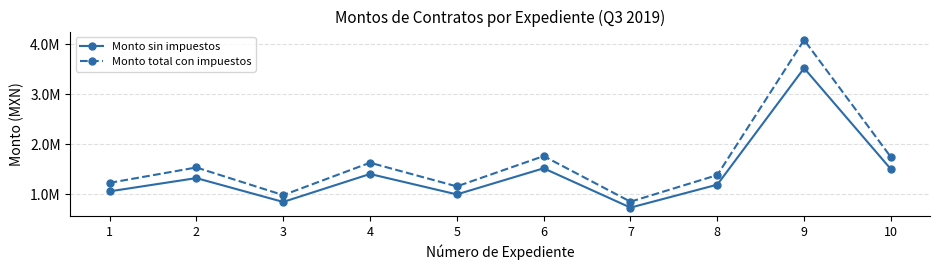

Reading left to right, list all the values displayed in this chart.

Monto sin impuestos: 1=1062115.5	2=1327547.7	3=850707.1	4=1409482.8	5=1001475.9	6=1523414.1	7=737450.7	8=1196408.6	9=3525946.0	10=1505380.7
Monto total con impuestos: 1=1232054.0	2=1539955.3	3=986820.2	4=1635000.0	5=1161712.1	6=1767160.4	7=855442.8	8=1387834.0	9=4090097.3	10=1746241.6